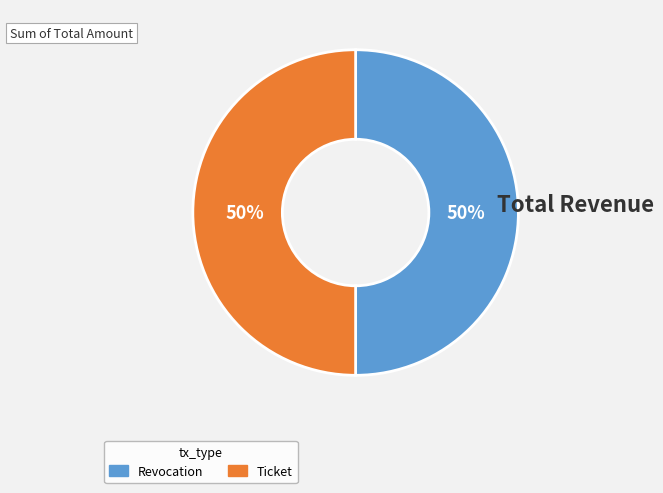

Combined, do Ticket and Revocation account for over 50%?

Yes